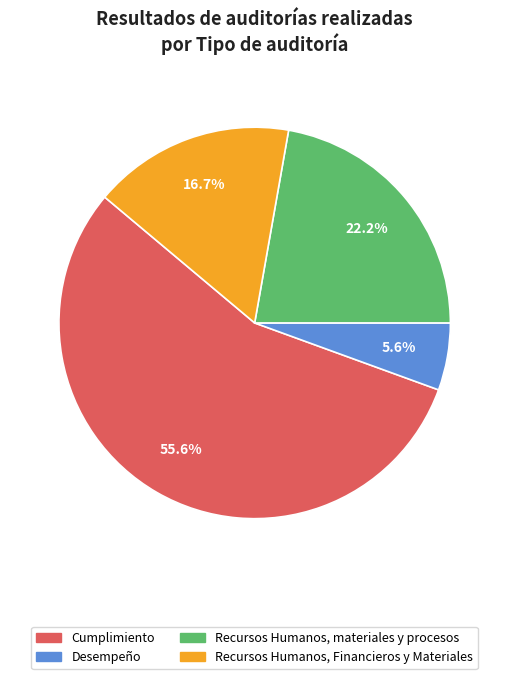

How many segments does this pie chart have?

4